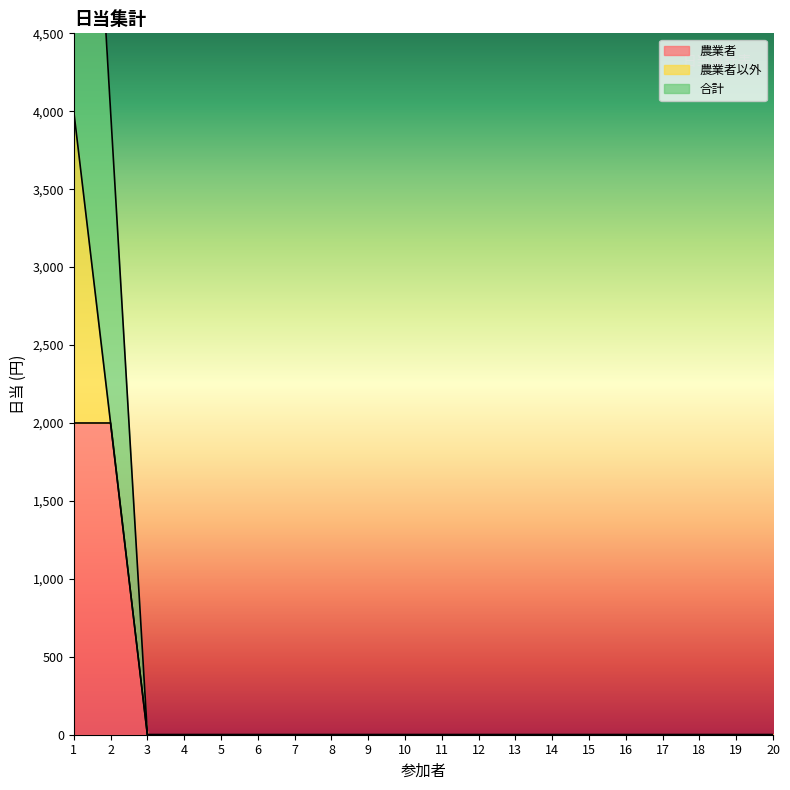

At which label does 農業者 reach its peak?

1